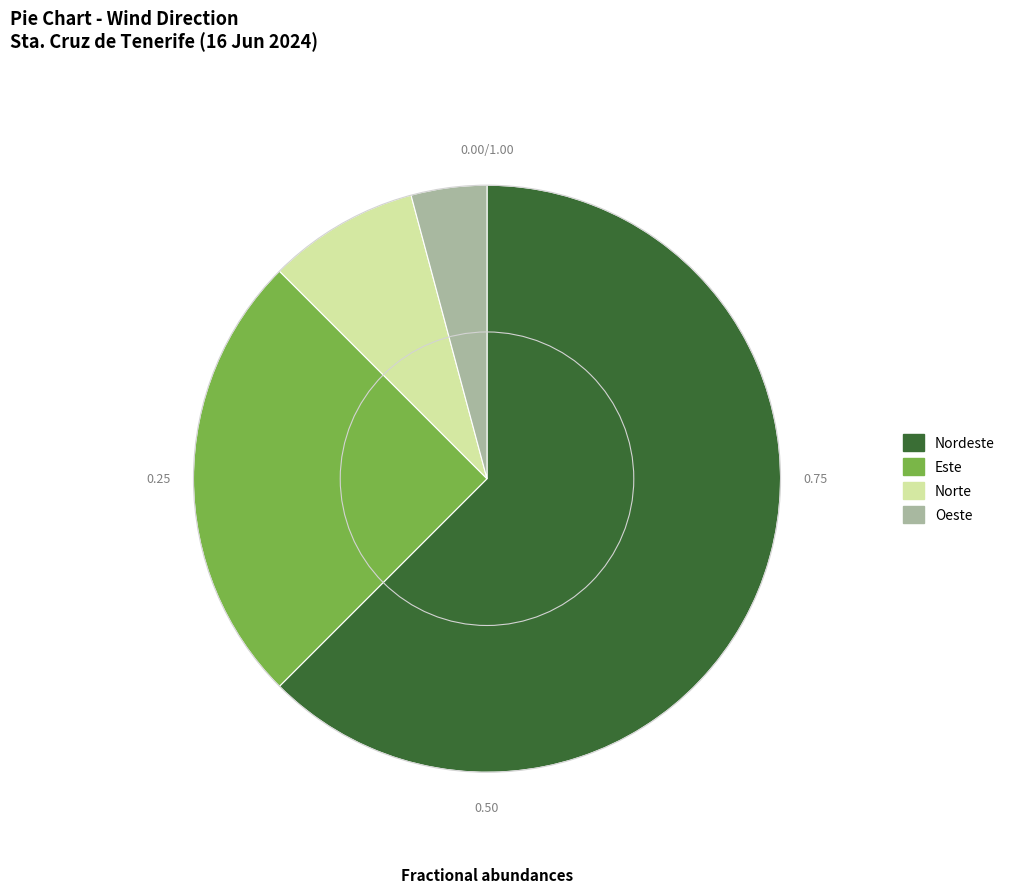

Is it true that Nordeste is 62% of the pie?

True